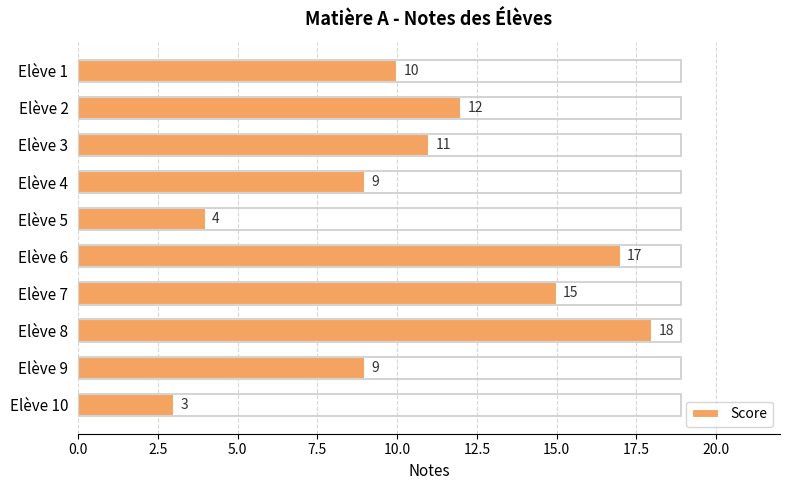

Reading top to bottom, extract all data points from this chart.

10	12	11	9	4	17	15	18	9	3